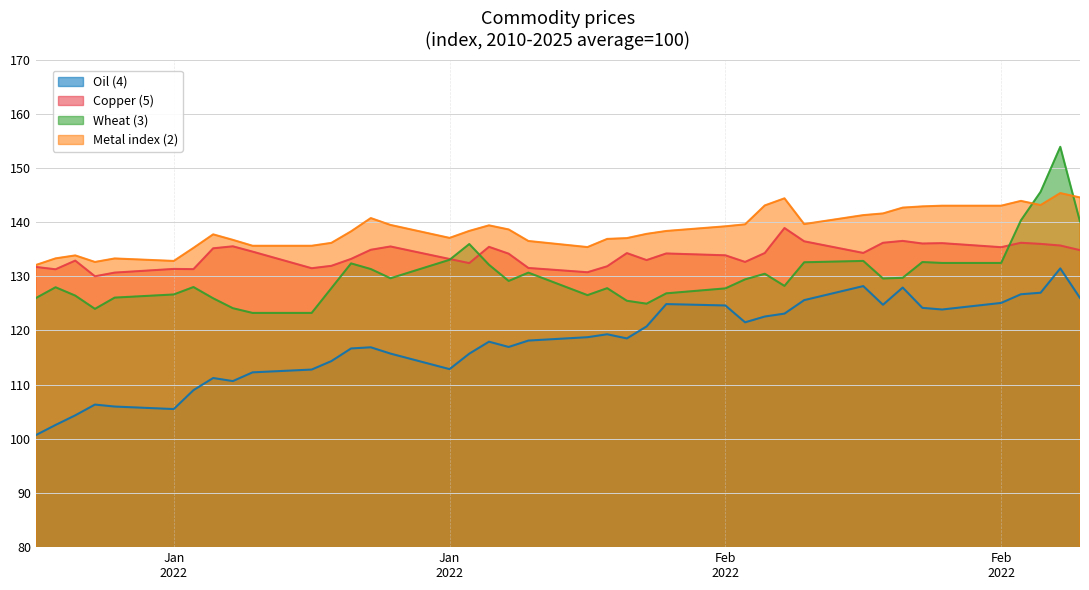

Rank the series at 2022-01-04 from highest to lowest value.

Metal index (2), Copper (5), Wheat (3), Oil (4)